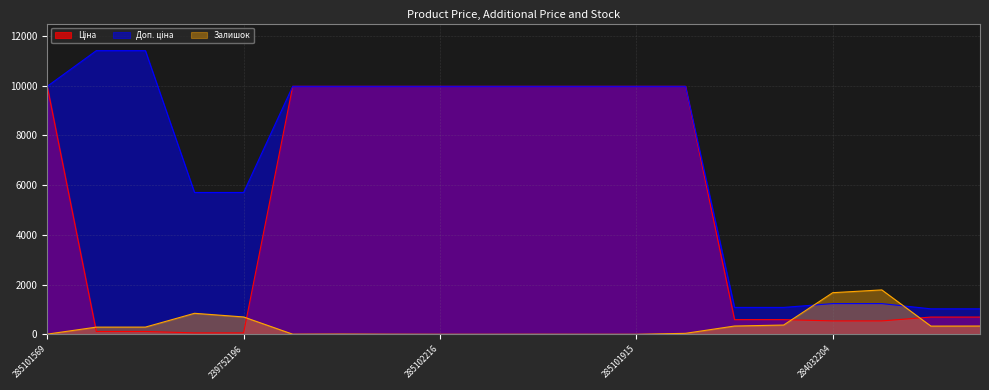

The Залишок series shows -870.4 at 285101915. True or false?

False